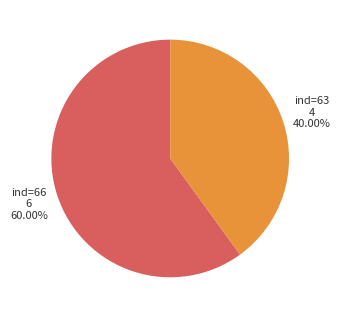

Is there a majority slice in this chart?

Yes